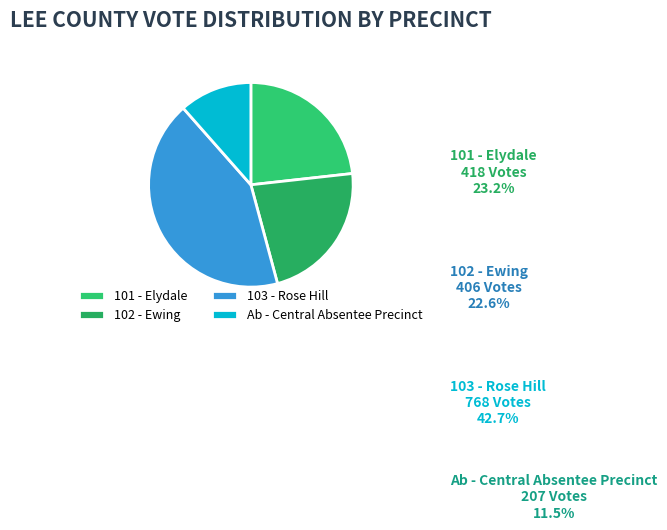

What is the change in value from 101 - Elydale to 102 - Ewing?

-12